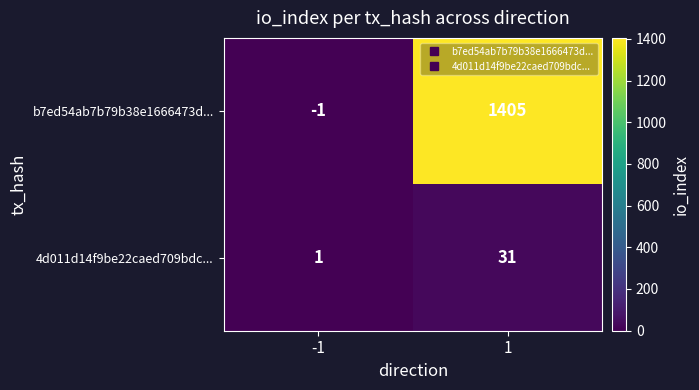

Rank the series by their average value, from highest to lowest.

b7ed54ab7b79b38e1666473d..., 4d011d14f9be22caed709bdc...